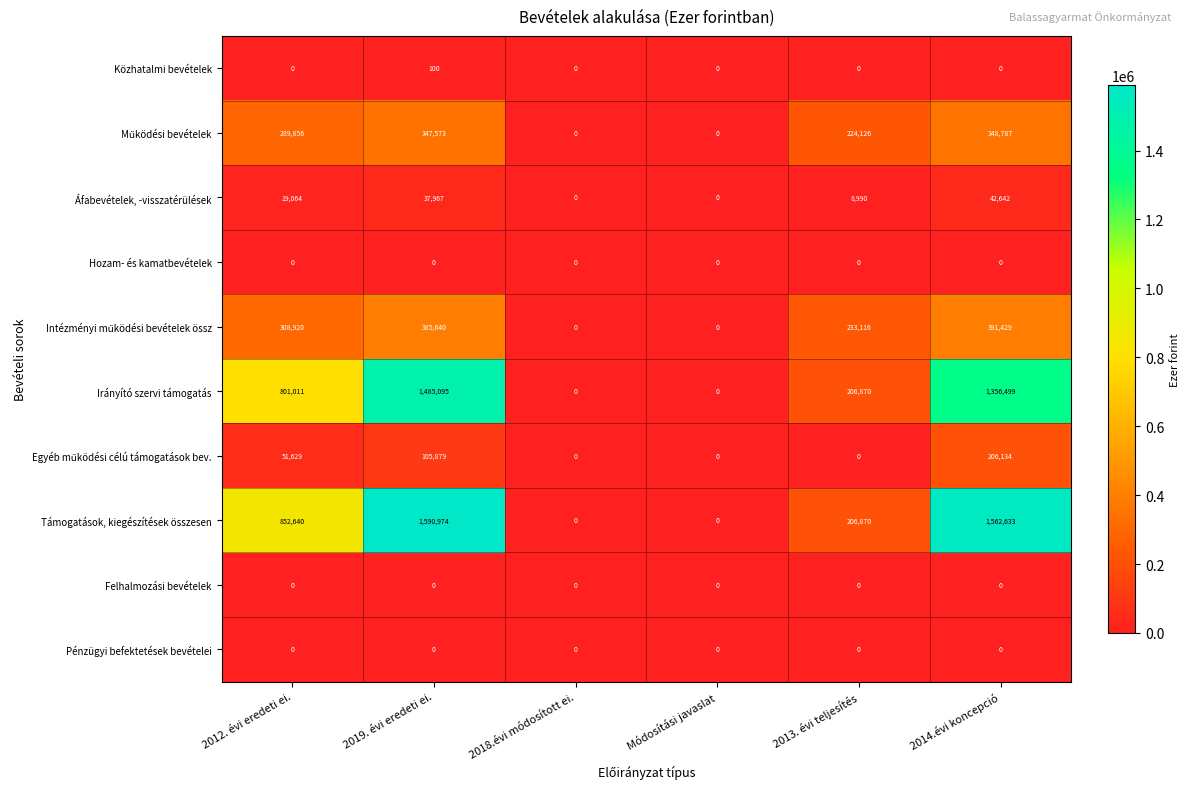

Which series changed the most between 2019. évi eredeti ei. and 2014.évi koncepció?

Irányító szervi támogatás